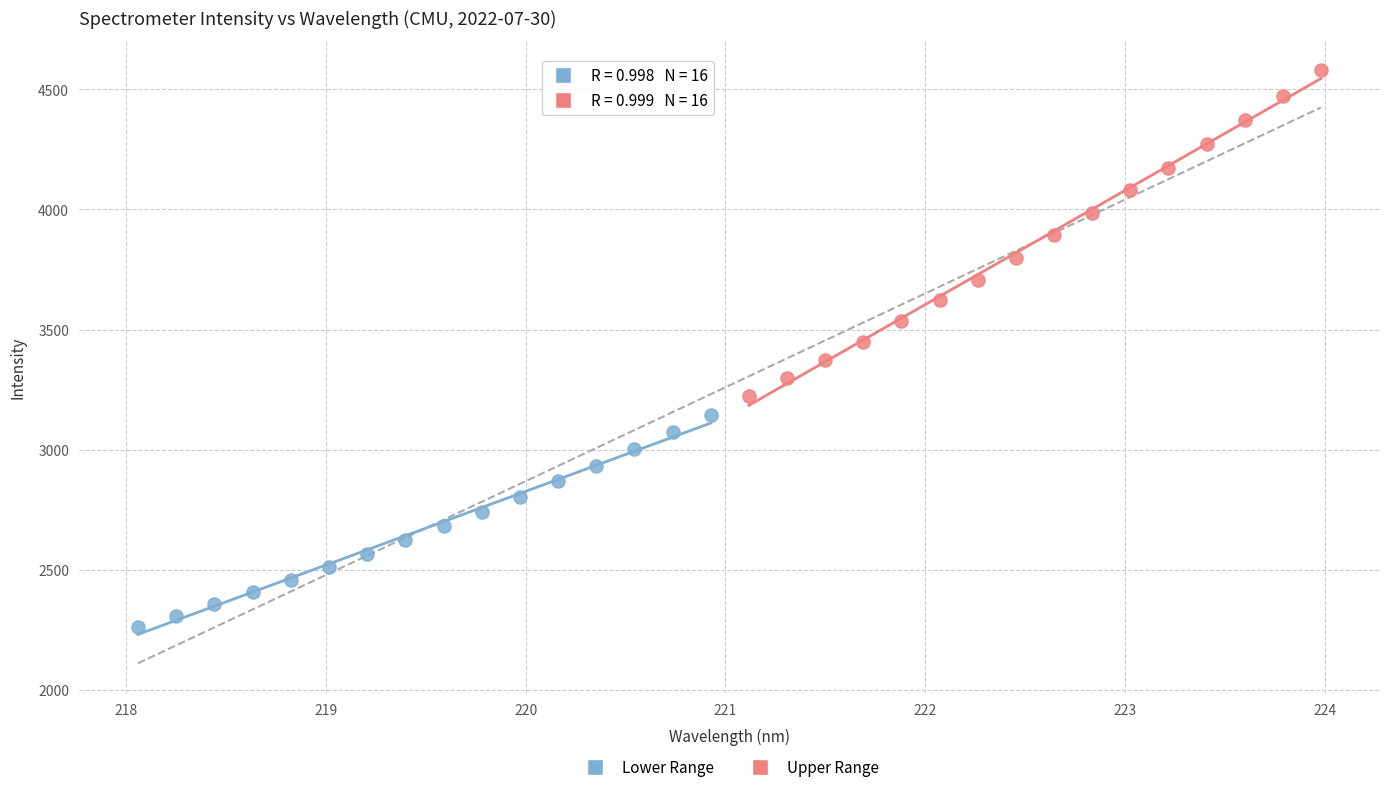

What are all the series names shown in the legend?

Lower Range, Upper Range